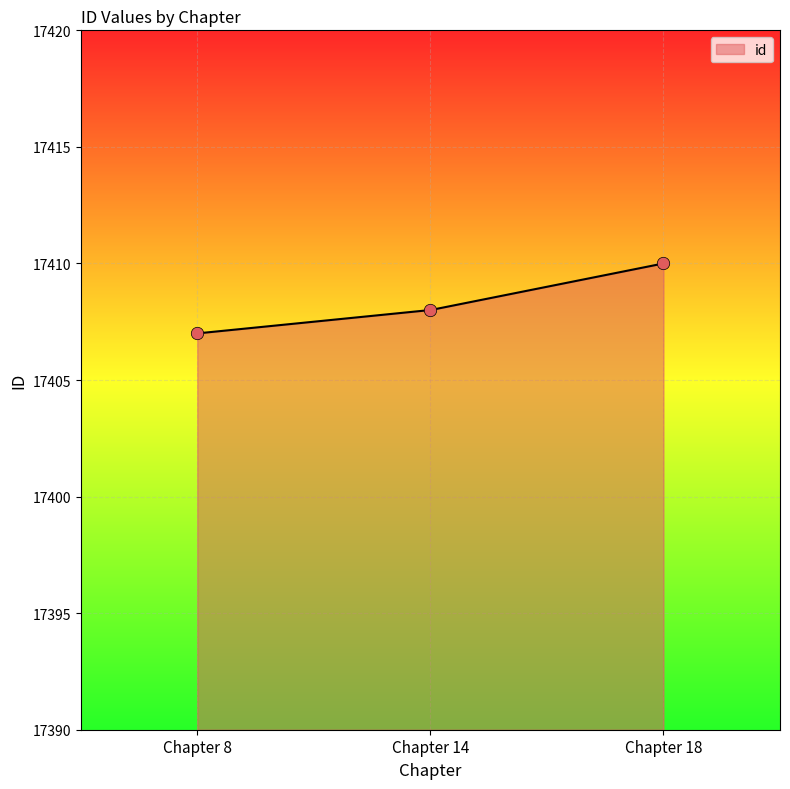

Approximately how many times larger is the value at Chapter 18 compared to Chapter 14?

1.0